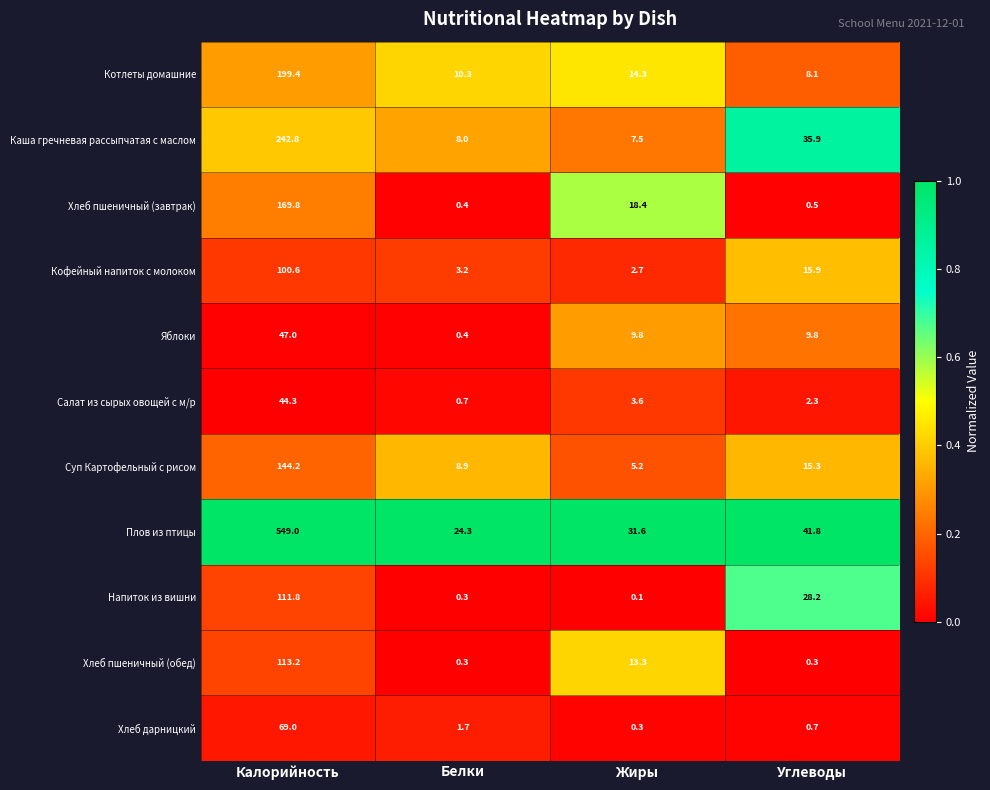

Which series has the widest spread of values?

Плов из птицы